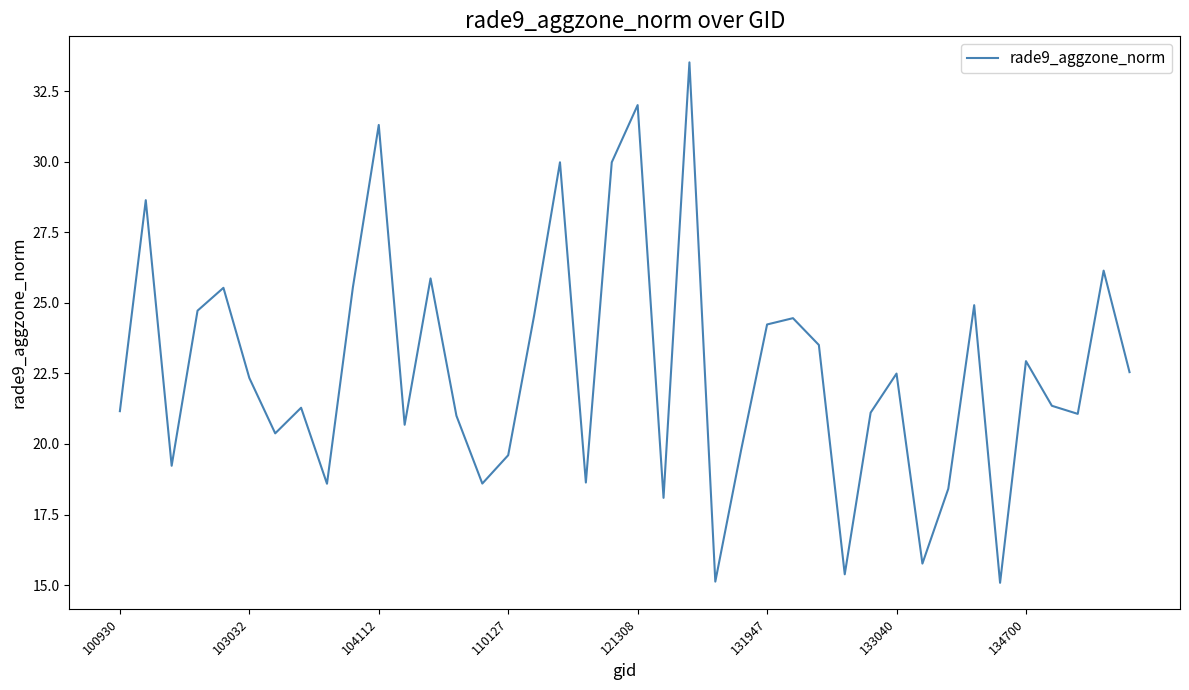

What is the difference between the maximum and minimum values?

18.4